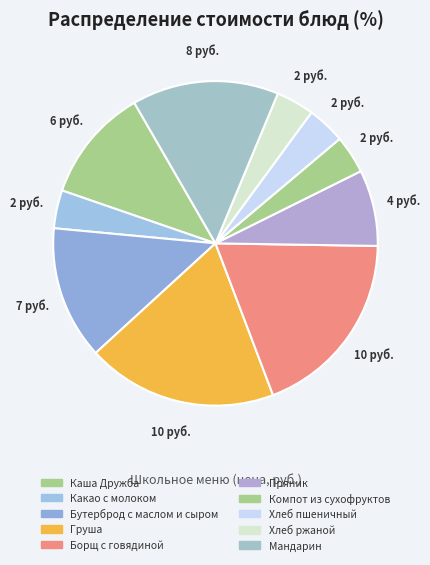

Does any single category account for the majority?

No